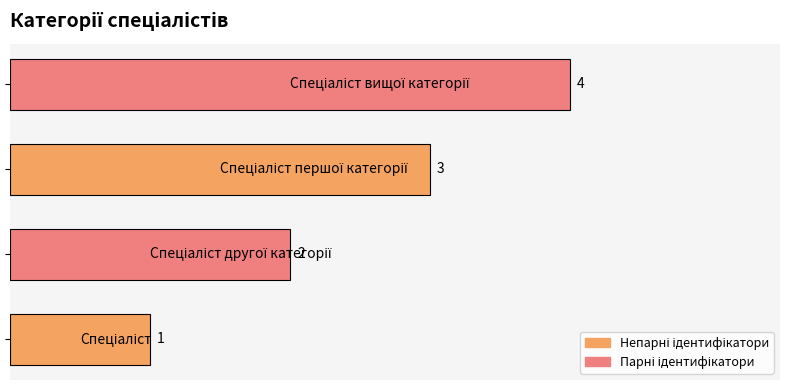

What is the maximum value shown in the chart?

4